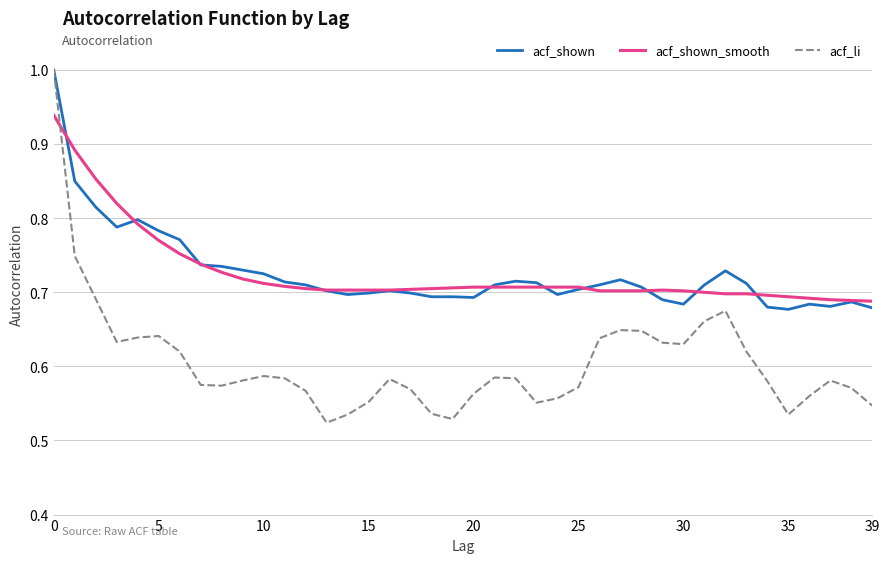

What are all the series names shown in the legend?

acf_shown, acf_shown_smooth, acf_li